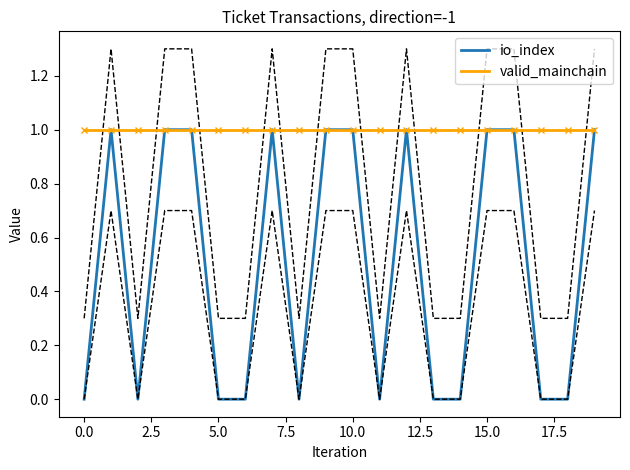

What is the sum of the valid_mainchain values at 15.0 and 2.5?

2